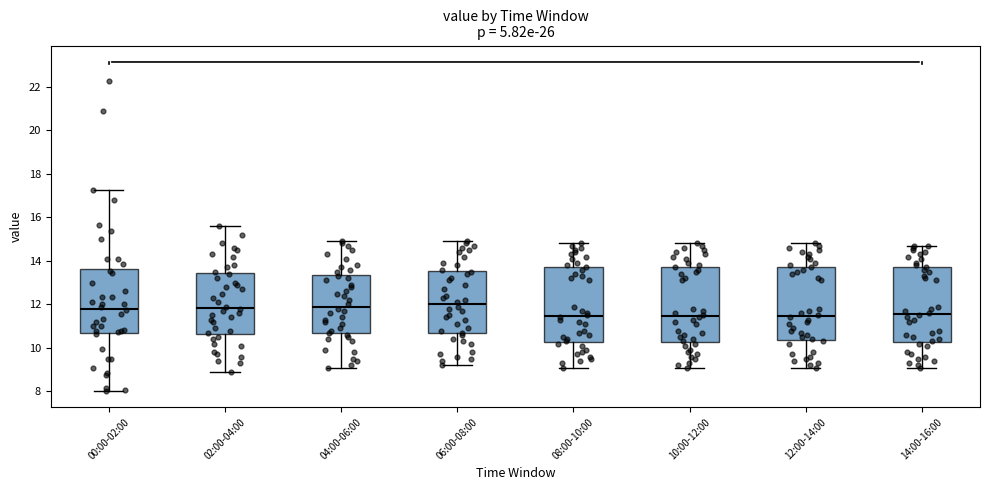

Reading left to right, read every box against the y-axis: the position of its median line, the range the box covers, and the ends of its whiskers. The values are not printed on the chart, so give them approximately, as read against the axis.

00:00-02:00: median 11.8, box 10.6 to 13.6, whiskers 8.0 to 17.2
02:00-04:00: median 11.8, box 10.6 to 13.4, whiskers 9.0 to 15.6
04:00-06:00: median 12.0, box 10.6 to 13.4, whiskers 9.2 to 15.0
06:00-08:00: median 12.0, box 10.6 to 13.6, whiskers 9.2 to 15.0
08:00-10:00: median 11.4, box 10.2 to 13.8, whiskers 9.2 to 14.8
10:00-12:00: median 11.4, box 10.2 to 13.8, whiskers 9.2 to 14.8
12:00-14:00: median 11.4, box 10.4 to 13.8, whiskers 9.2 to 14.8
14:00-16:00: median 11.6, box 10.2 to 13.8, whiskers 9.2 to 14.8